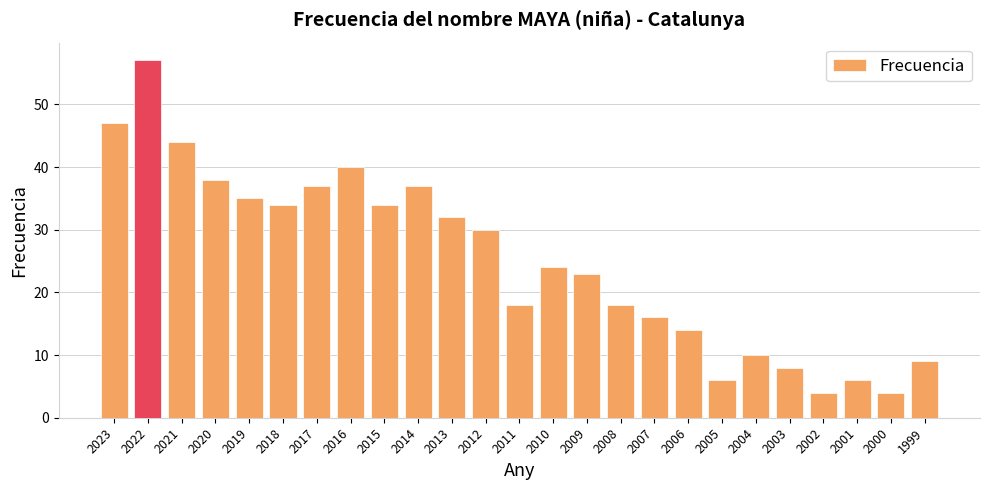

The value at 2001 is 6. True or false?

True